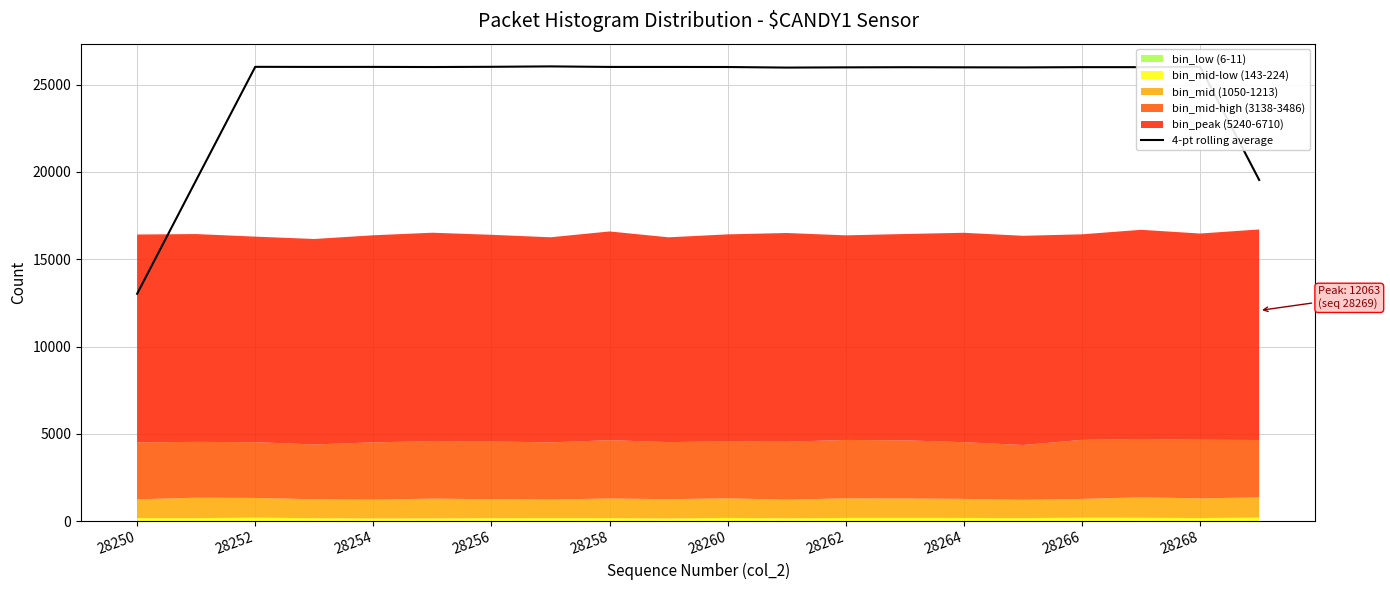

Reading left to right, list all the values displayed in this chart.

13021.8	19532.0	26021.2	26016.2	26017.5	26010.5	26023.0	26046.2	26015.5	26015.2	26011.2	25978.8	25991.5	26000.2	25993.8	25988.5	26003.5	26002.8	26026.8	19542.5